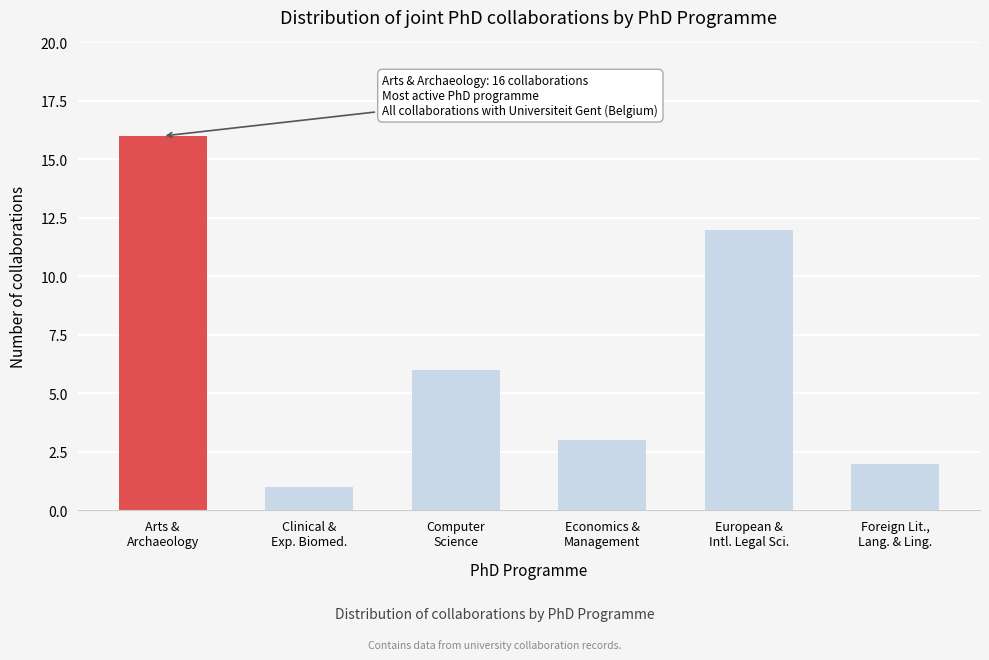

Reading left to right, list all the values displayed in this chart.

16	1	6	3	12	2